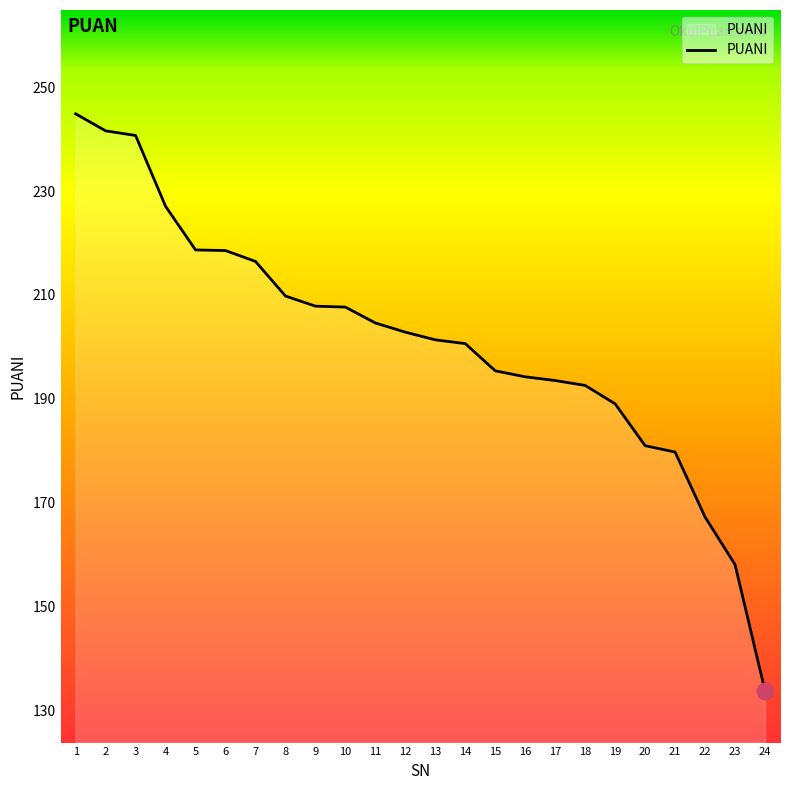

The chart shows a value of 194.2 at 16. True or false?

True